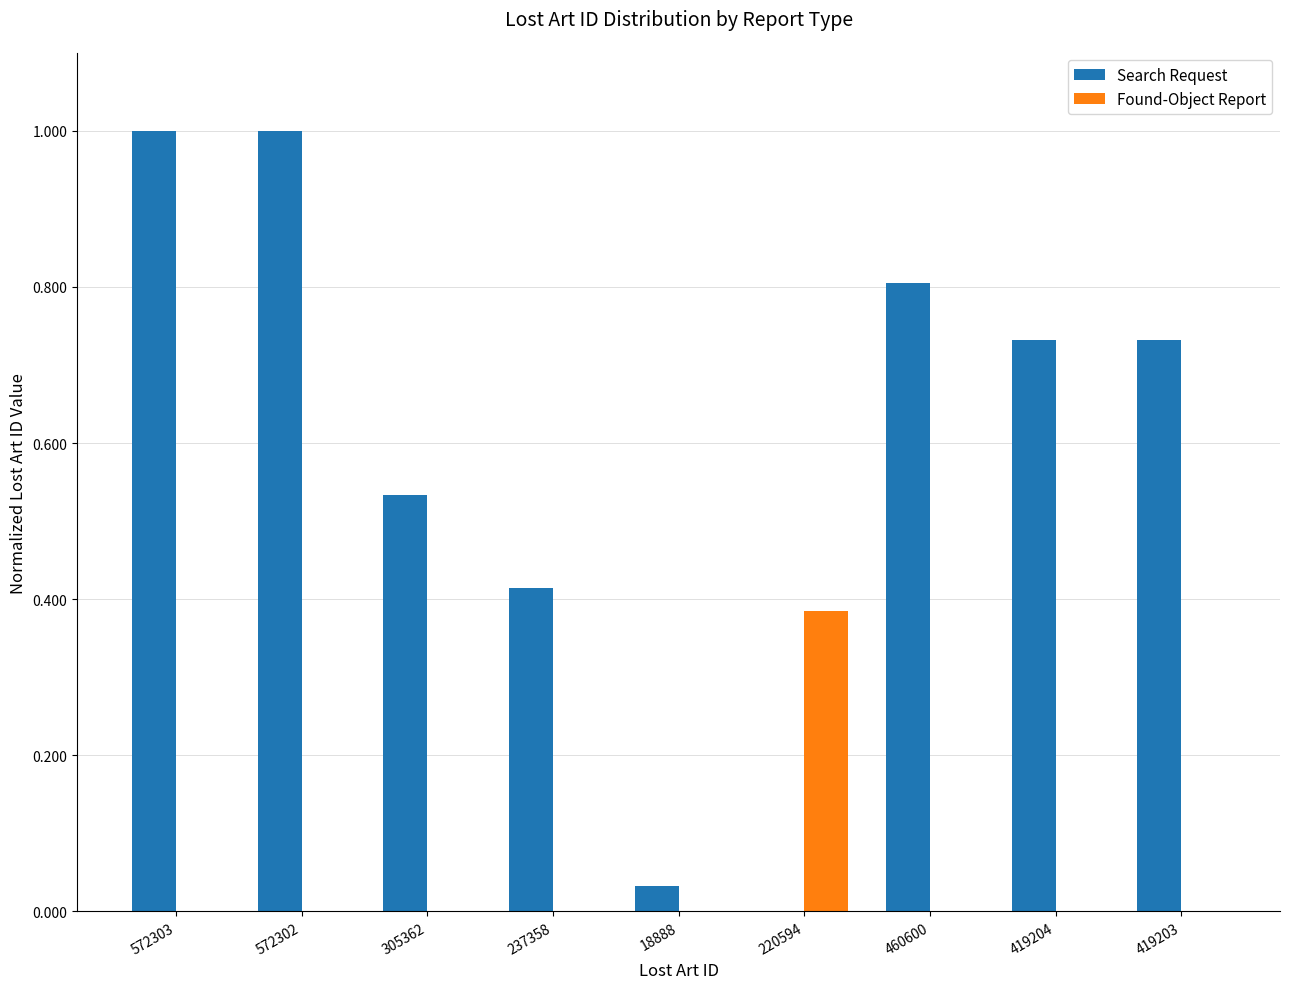

True or false: Found-Object Report has a value of 0.0 at 419203.

True